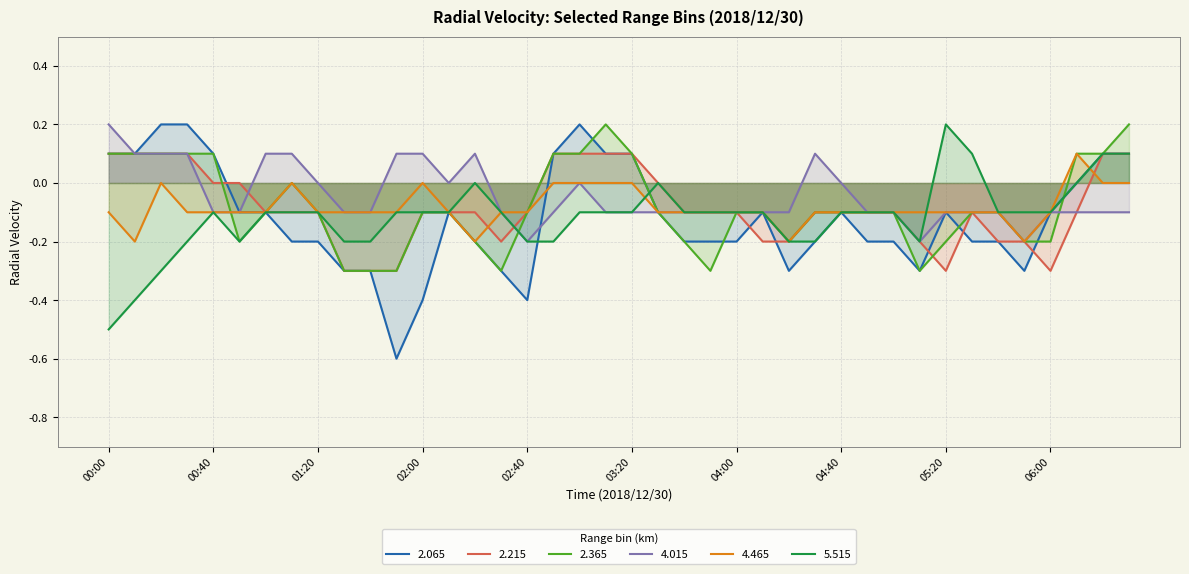

What is the sum of all 5.515 values?

-4.6